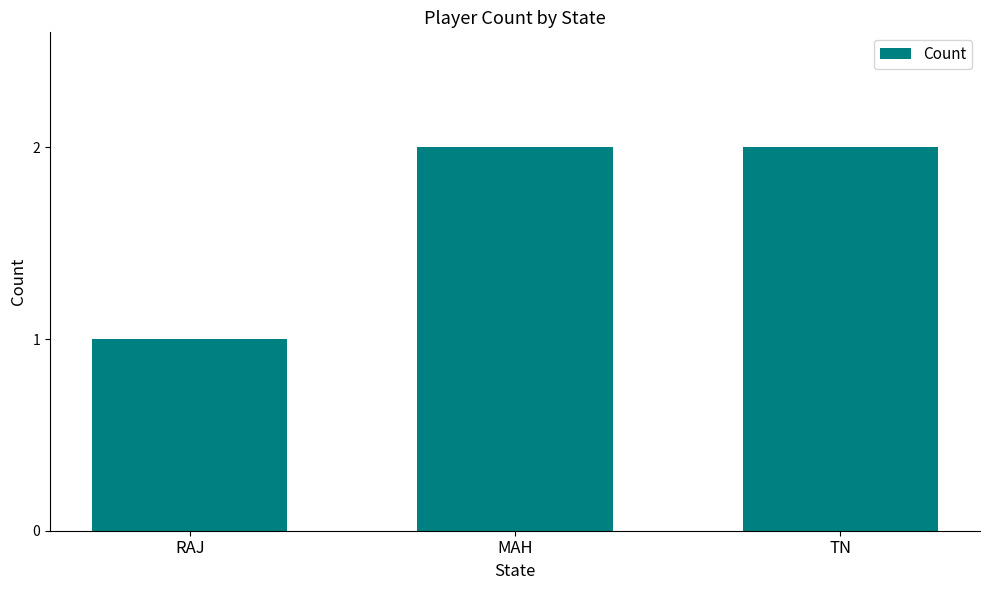

Which label corresponds to the smallest value in the chart?

RAJ